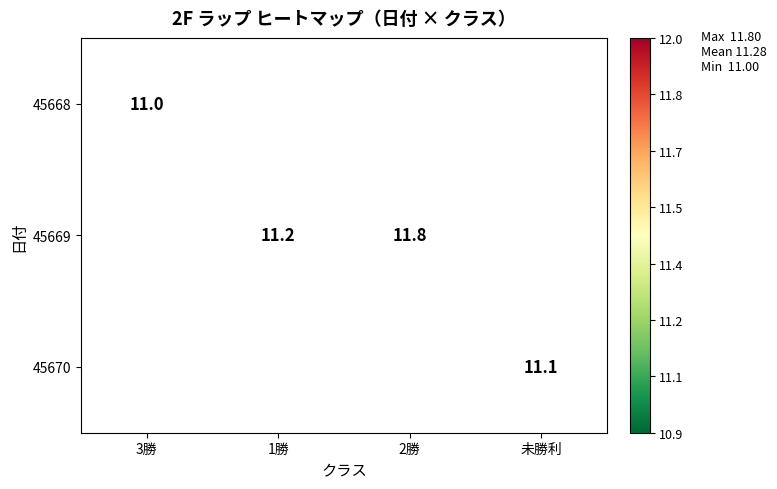

The 45670 series shows 11.1 at 未勝利. True or false?

True